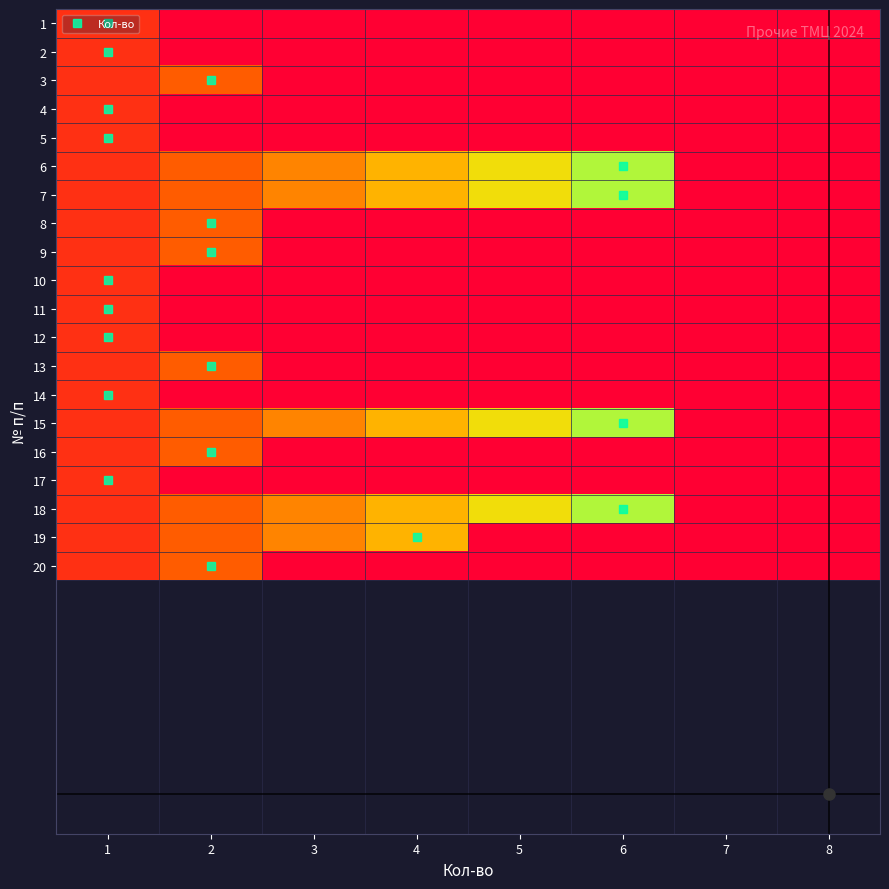

Reading left to right, extract all data points from this chart.

1: 1=0.1	2=0.0	3=0.0	4=0.0	5=0.0	6=0.0	7=0.0	8=0.0
2: 1=0.1	2=0.0	3=0.0	4=0.0	5=0.0	6=0.0	7=0.0	8=0.0
3: 1=0.1	2=0.2	3=0.0	4=0.0	5=0.0	6=0.0	7=0.0	8=0.0
4: 1=0.1	2=0.0	3=0.0	4=0.0	5=0.0	6=0.0	7=0.0	8=0.0
5: 1=0.1	2=0.0	3=0.0	4=0.0	5=0.0	6=0.0	7=0.0	8=0.0
6: 1=0.1	2=0.2	3=0.4	4=0.5	5=0.6	6=0.8	7=0.0	8=0.0
7: 1=0.1	2=0.2	3=0.4	4=0.5	5=0.6	6=0.8	7=0.0	8=0.0
8: 1=0.1	2=0.2	3=0.0	4=0.0	5=0.0	6=0.0	7=0.0	8=0.0
9: 1=0.1	2=0.2	3=0.0	4=0.0	5=0.0	6=0.0	7=0.0	8=0.0
10: 1=0.1	2=0.0	3=0.0	4=0.0	5=0.0	6=0.0	7=0.0	8=0.0
11: 1=0.1	2=0.0	3=0.0	4=0.0	5=0.0	6=0.0	7=0.0	8=0.0
12: 1=0.1	2=0.0	3=0.0	4=0.0	5=0.0	6=0.0	7=0.0	8=0.0
13: 1=0.1	2=0.2	3=0.0	4=0.0	5=0.0	6=0.0	7=0.0	8=0.0
14: 1=0.1	2=0.0	3=0.0	4=0.0	5=0.0	6=0.0	7=0.0	8=0.0
15: 1=0.1	2=0.2	3=0.4	4=0.5	5=0.6	6=0.8	7=0.0	8=0.0
16: 1=0.1	2=0.2	3=0.0	4=0.0	5=0.0	6=0.0	7=0.0	8=0.0
17: 1=0.1	2=0.0	3=0.0	4=0.0	5=0.0	6=0.0	7=0.0	8=0.0
18: 1=0.1	2=0.2	3=0.4	4=0.5	5=0.6	6=0.8	7=0.0	8=0.0
19: 1=0.1	2=0.2	3=0.4	4=0.5	5=0.0	6=0.0	7=0.0	8=0.0
20: 1=0.1	2=0.2	3=0.0	4=0.0	5=0.0	6=0.0	7=0.0	8=0.0